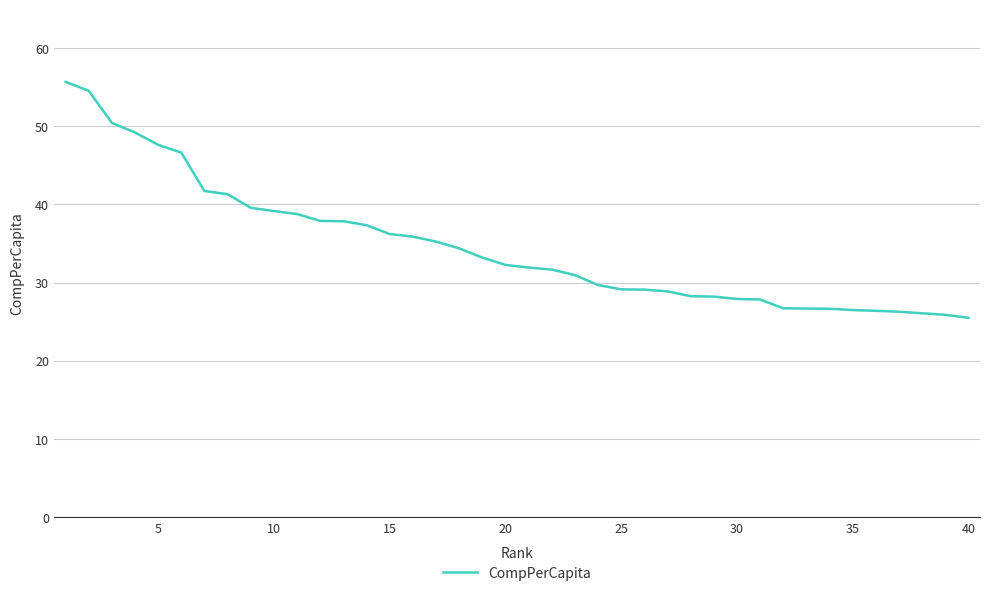

What is the difference between the maximum and minimum values?

30.2